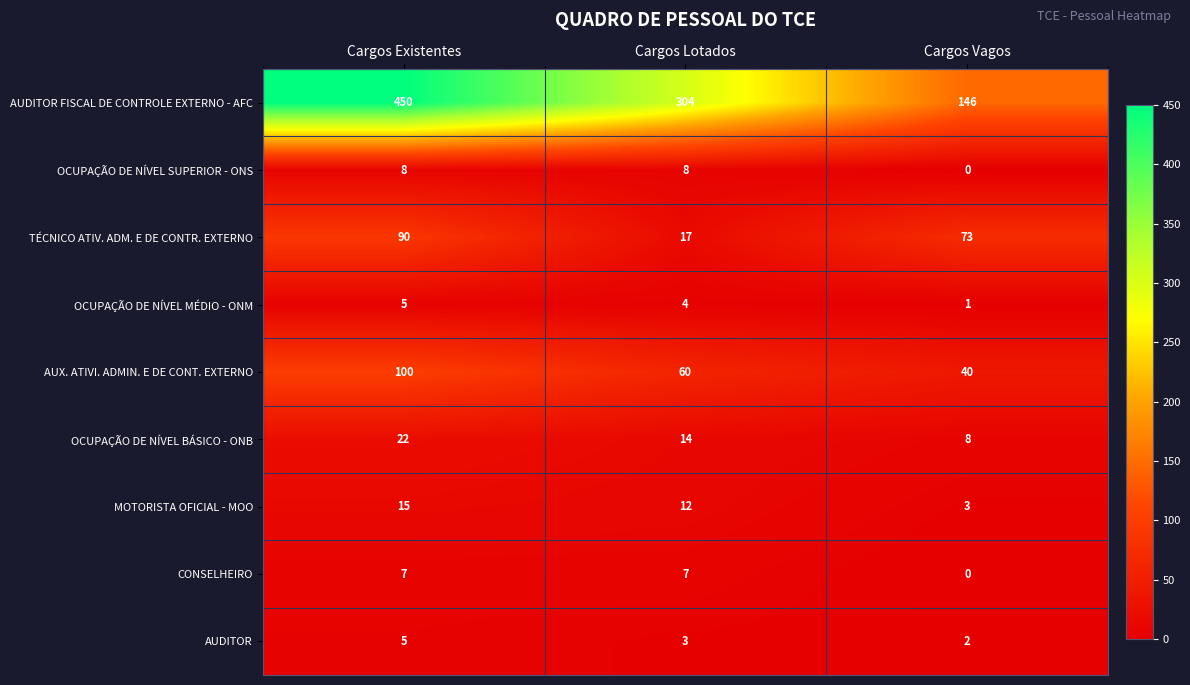

Read the AUDITOR FISCAL DE CONTROLE EXTERNO - AFC value at Cargos Vagos.

146